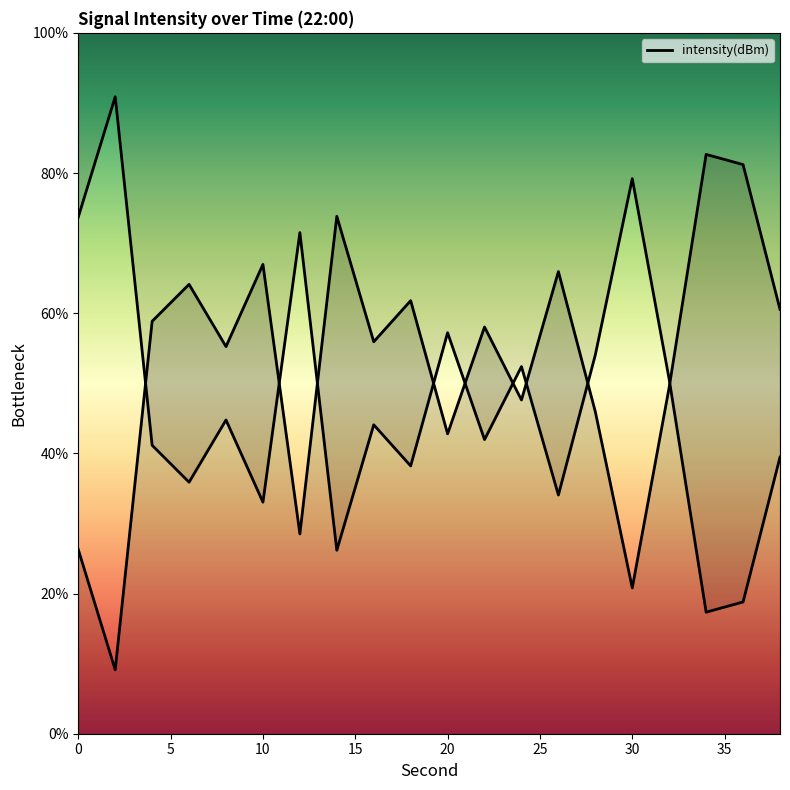

How many values are below 58?

10